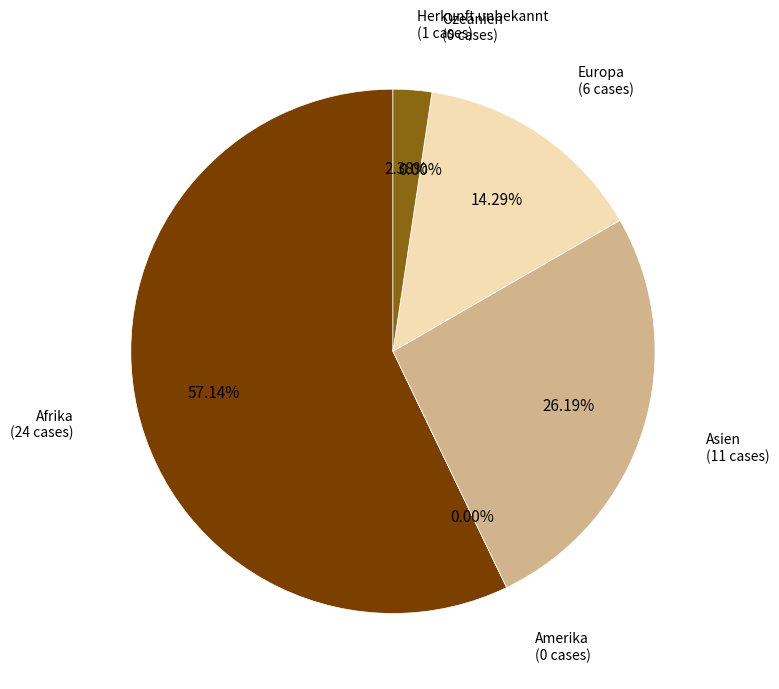

The Herkunft unbekannt slice represents 1% of the pie. True or false?

False